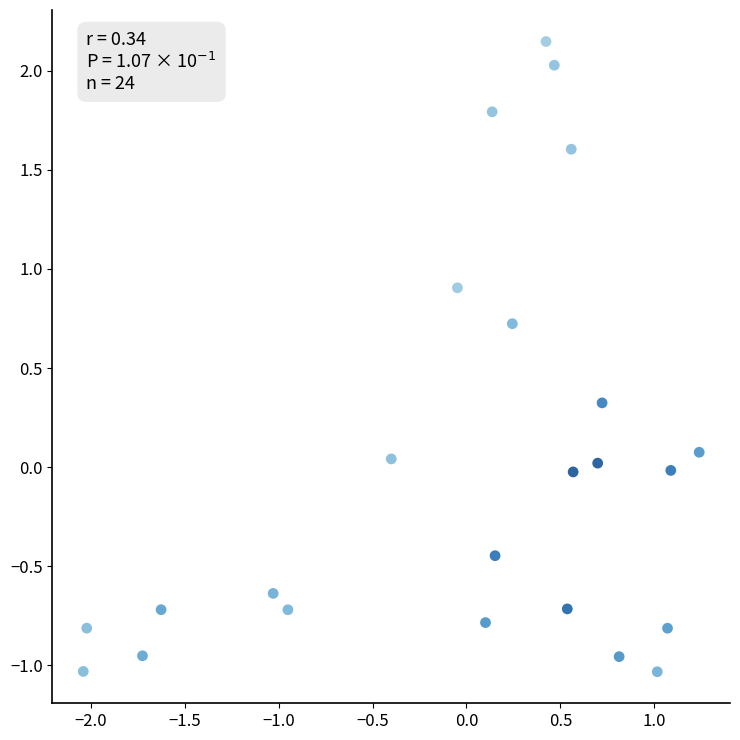

What is the range of Y values (max minus min)?

3.2